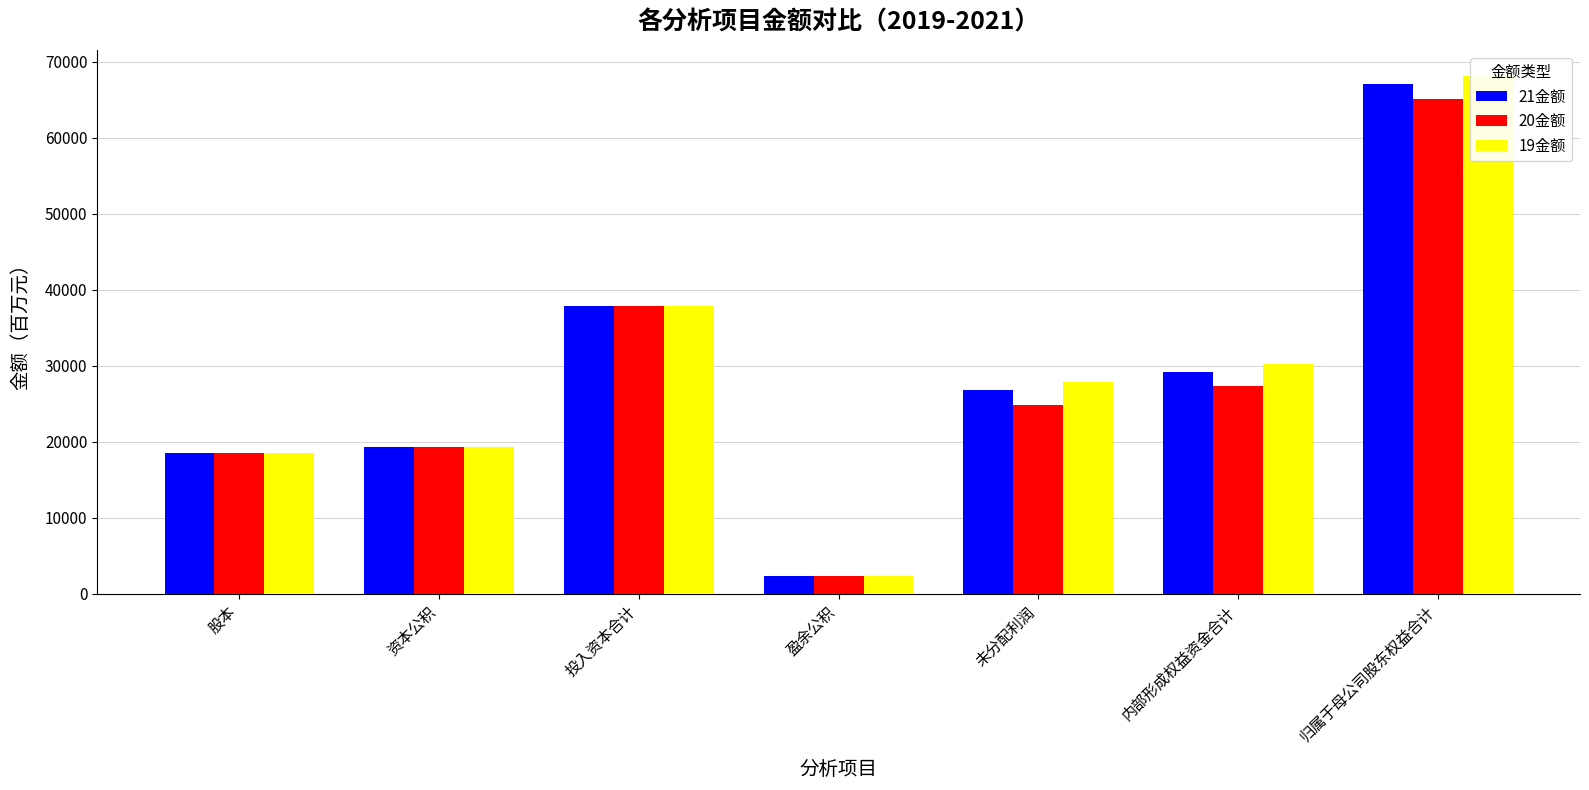

Which has a higher value, 内部形成权益资金合计 or 未分配利润?

内部形成权益资金合计